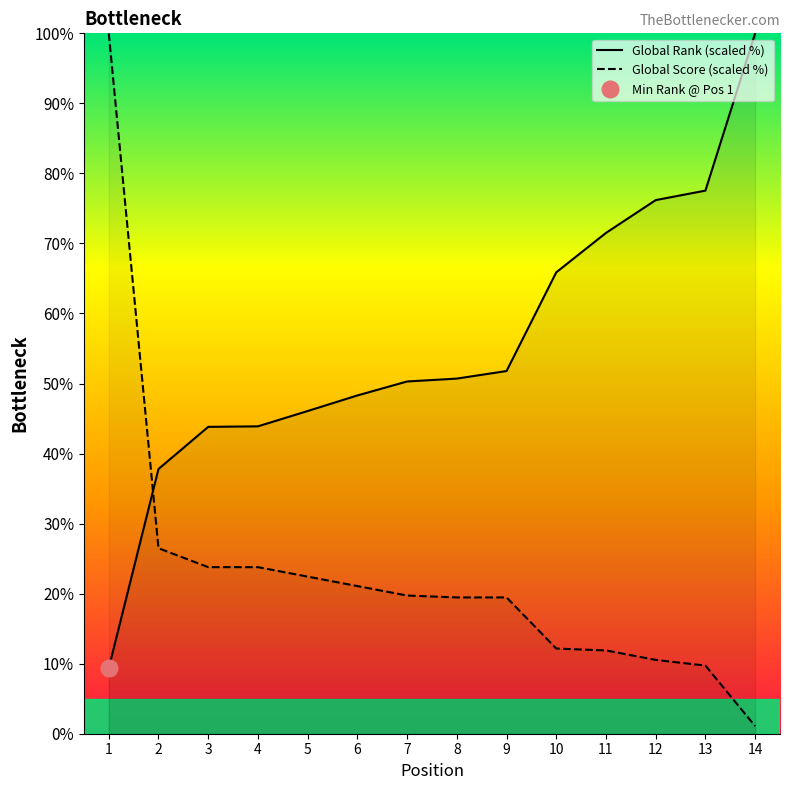

Which series changed the most between 2 and 12?

Global Rank (scaled %)